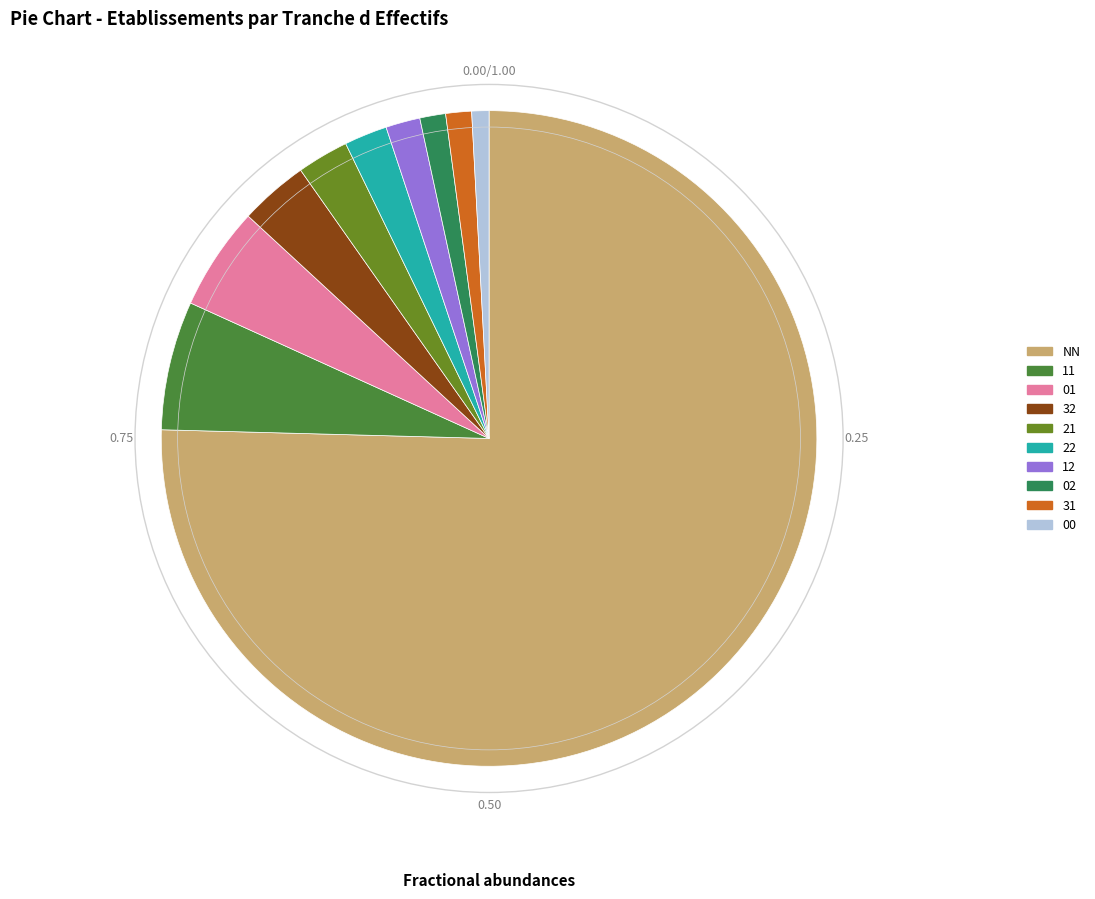

Combined, do 11 and 12 account for over 50%?

No